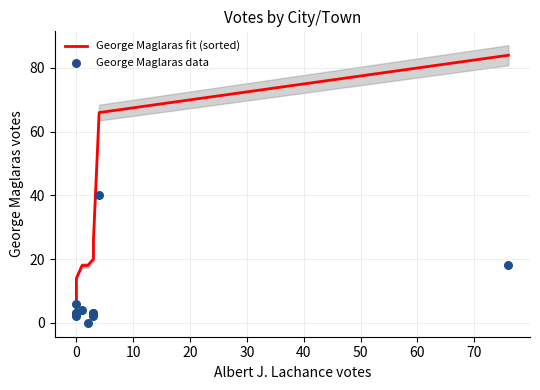

What are all the series names shown in the legend?

George Maglaras fit (sorted), George Maglaras data